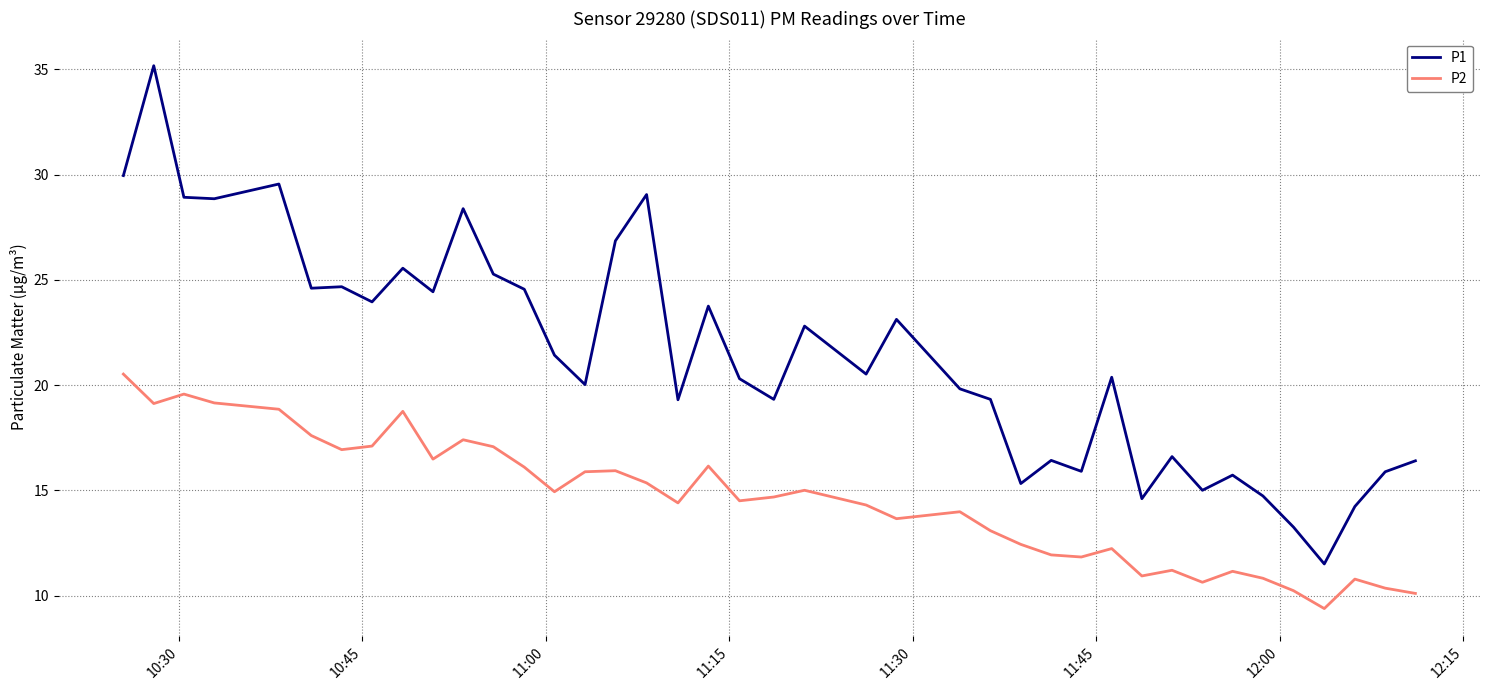

Which series has the largest range (max minus min)?

P1